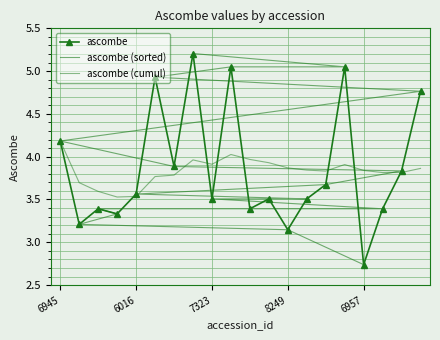

Reading right to left, list all the values displayed in this chart.

ascombe: 4.8	3.8	3.4	2.7	5.0	3.7	3.5	3.1	3.5	3.4	5.0	3.5	5.2	3.9	4.9	3.6	3.3	3.4	3.2	4.2
ascombe (sorted): 5.2	5.0	5.0	4.9	4.8	4.2	3.9	3.8	3.7	3.6	3.5	3.5	3.5	3.4	3.4	3.4	3.3	3.2	3.1	2.7
ascombe (cumul): 3.9	3.8	3.8	3.8	3.9	3.8	3.8	3.9	3.9	4.0	4.0	3.9	4.0	3.8	3.8	3.5	3.5	3.6	3.7	4.2